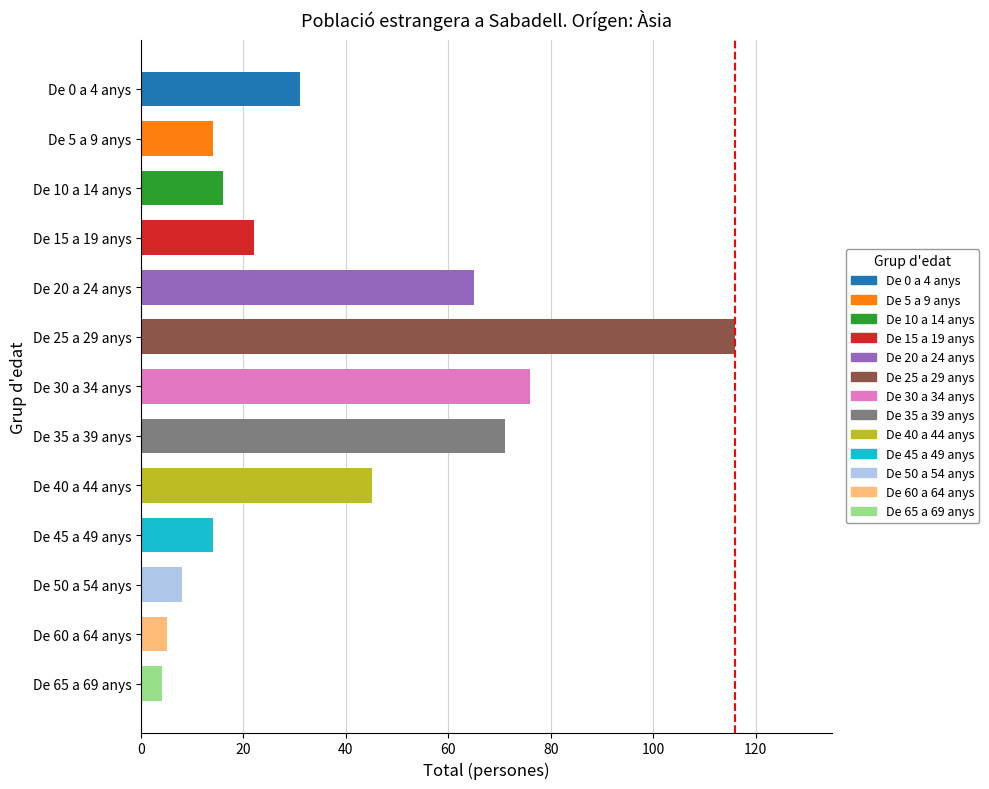

What is the ratio of the value at De 50 a 54 anys to the value at De 10 a 14 anys?

0.5